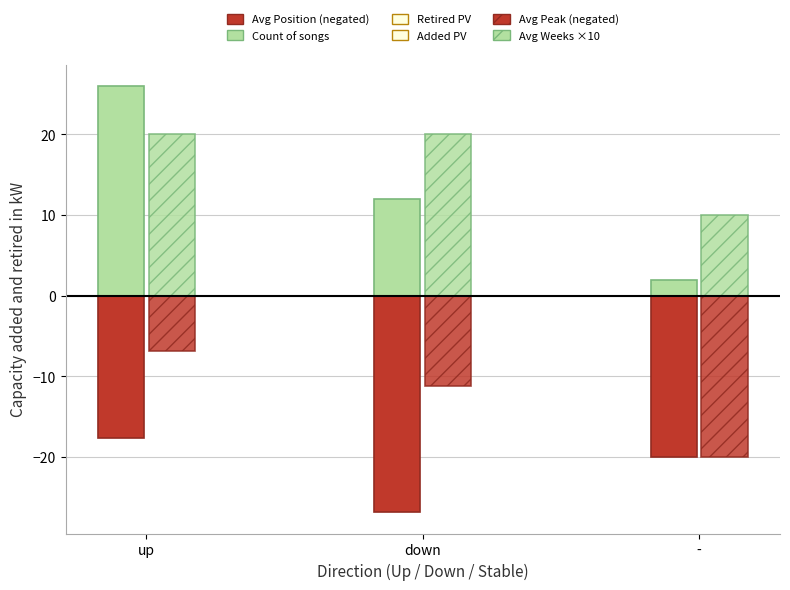

The value of Avg Peak Position (negated) at up is -11.2. True or false?

False